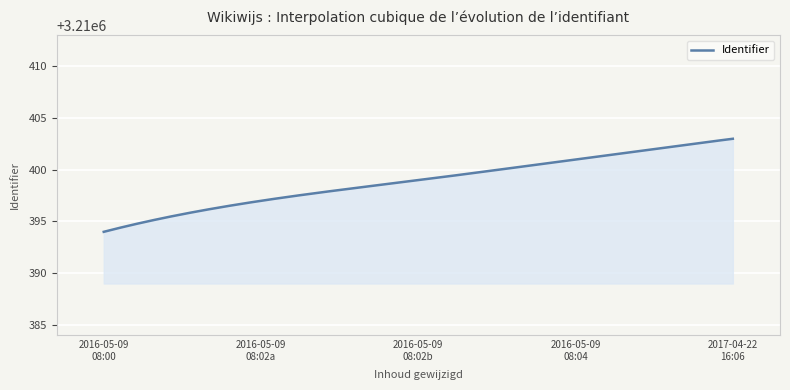

What is the average value?

3210398.9